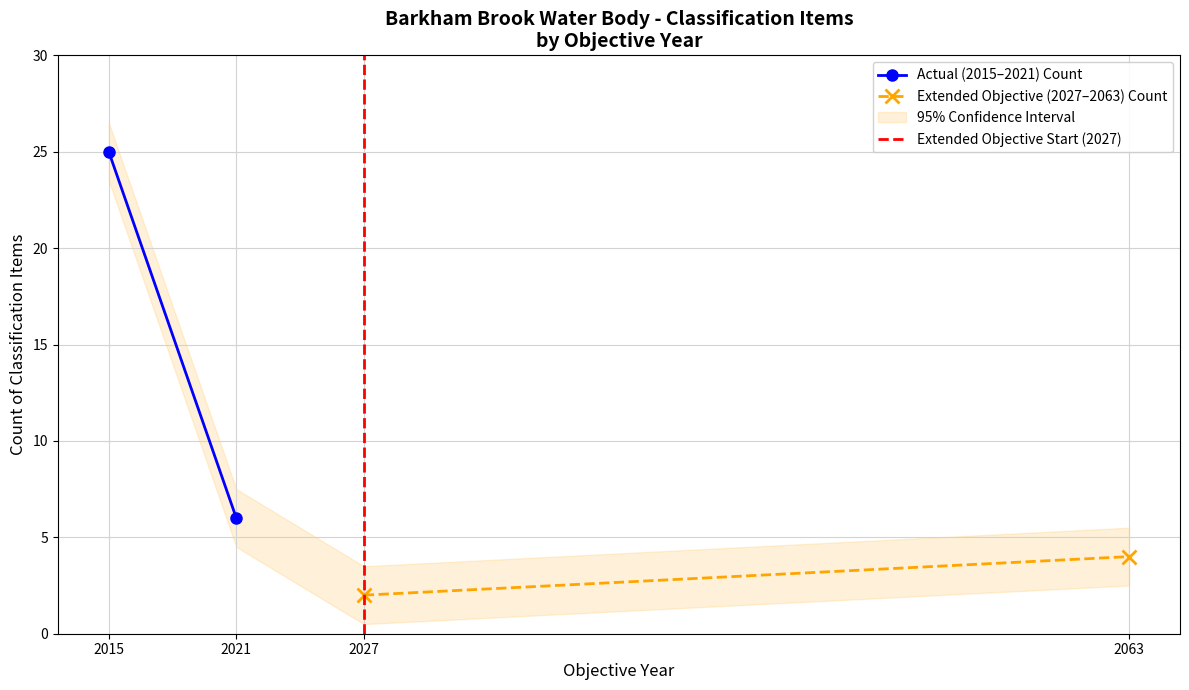

At how many categories does at least one series exceed 5?

2